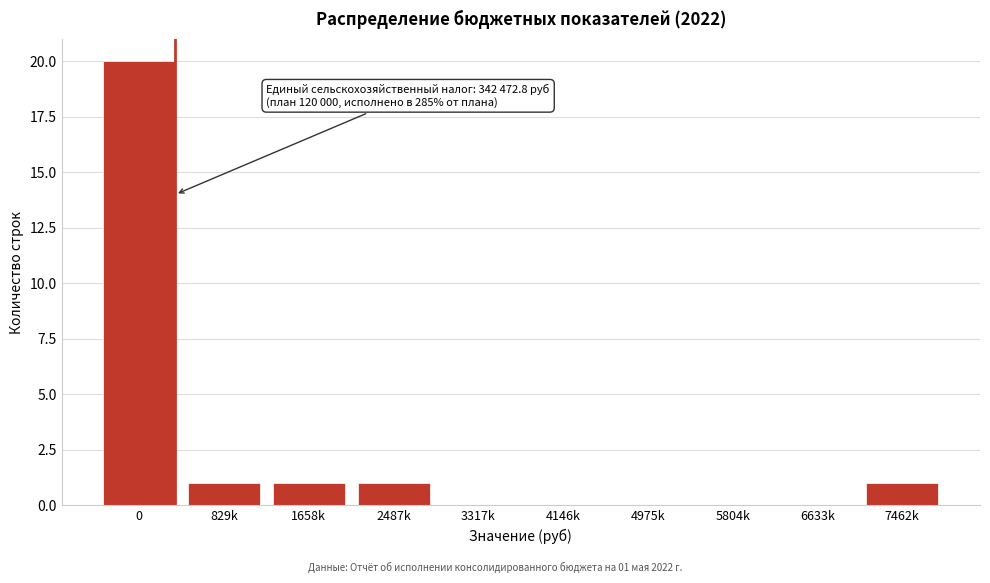

Reading right to left, what are all the values shown in this chart?

7462k=1	6633k=0	5804k=0	4975k=0	4146k=0	3317k=0	2487k=1	1658k=1	829k=1	0=20